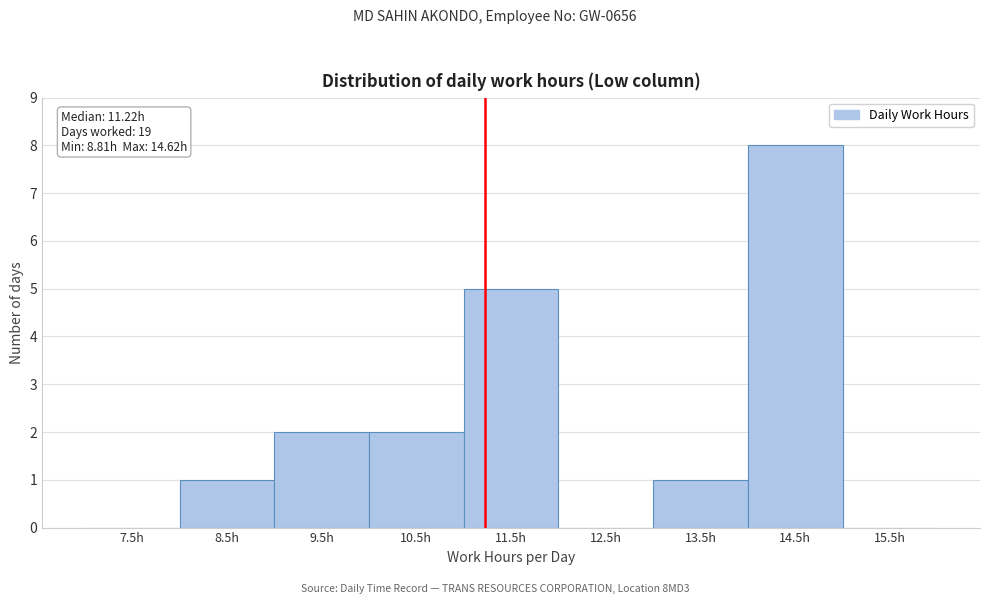

Which range on the x-axis has the tallest bar?

14 to 15